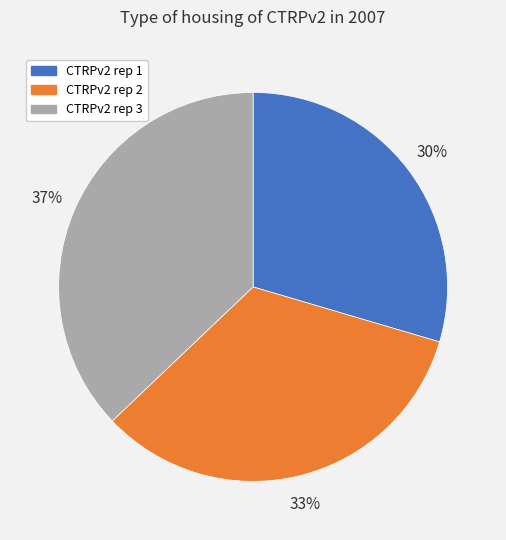

To the nearest percent, what is the combined percentage of CTRPv2 rep 2 and CTRPv2 rep 3?

70%